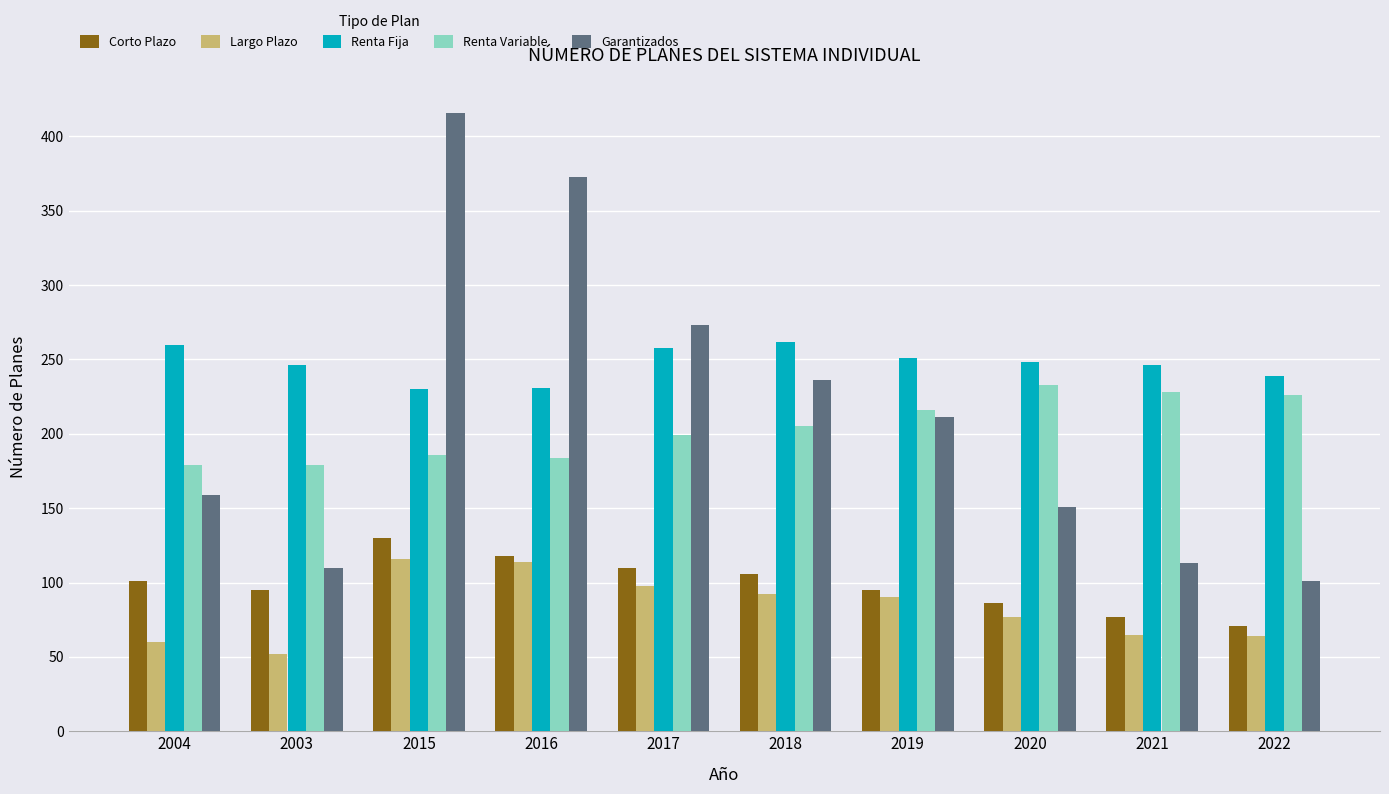

What are all the series names shown in the legend?

Corto Plazo, Largo Plazo, Renta Fija, Renta Variable, Garantizados